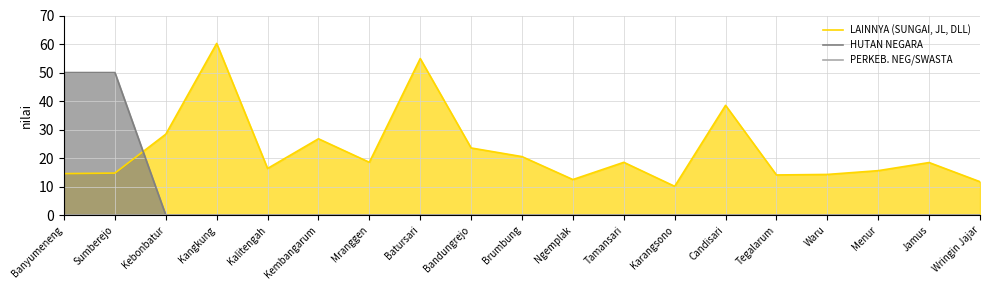

What is the spread (max minus min) of values at Kebonbatur?

28.4